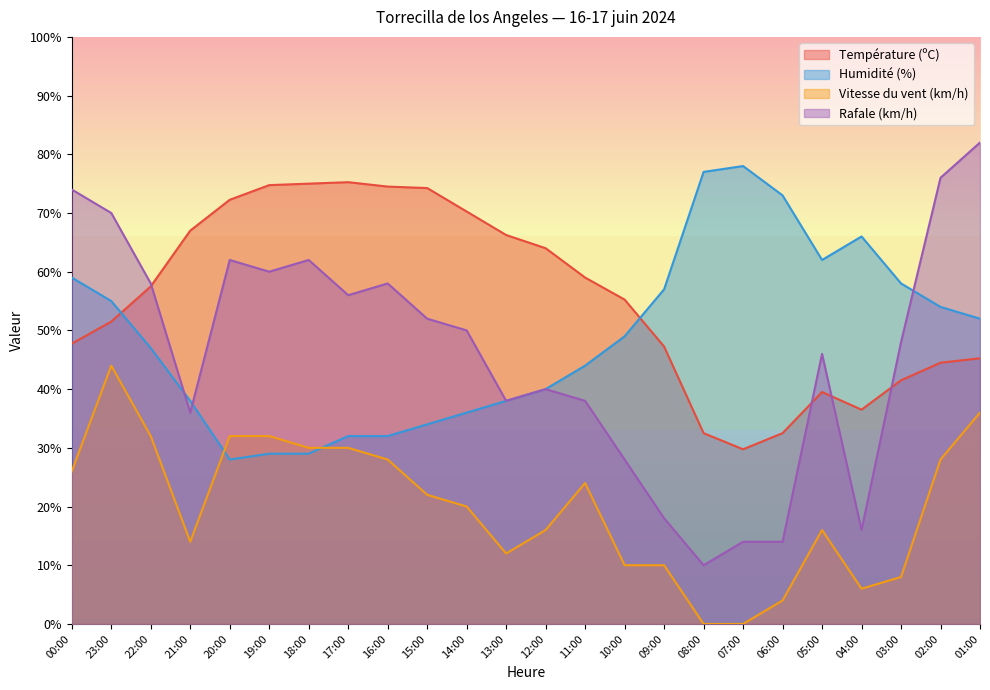

At which category is the sum across all series the highest?

23:00